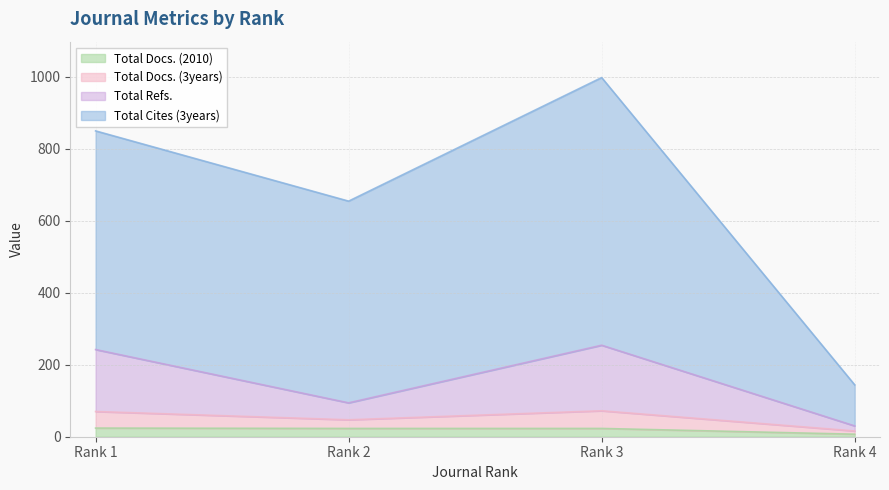

At how many categories does at least one series exceed 168?

3